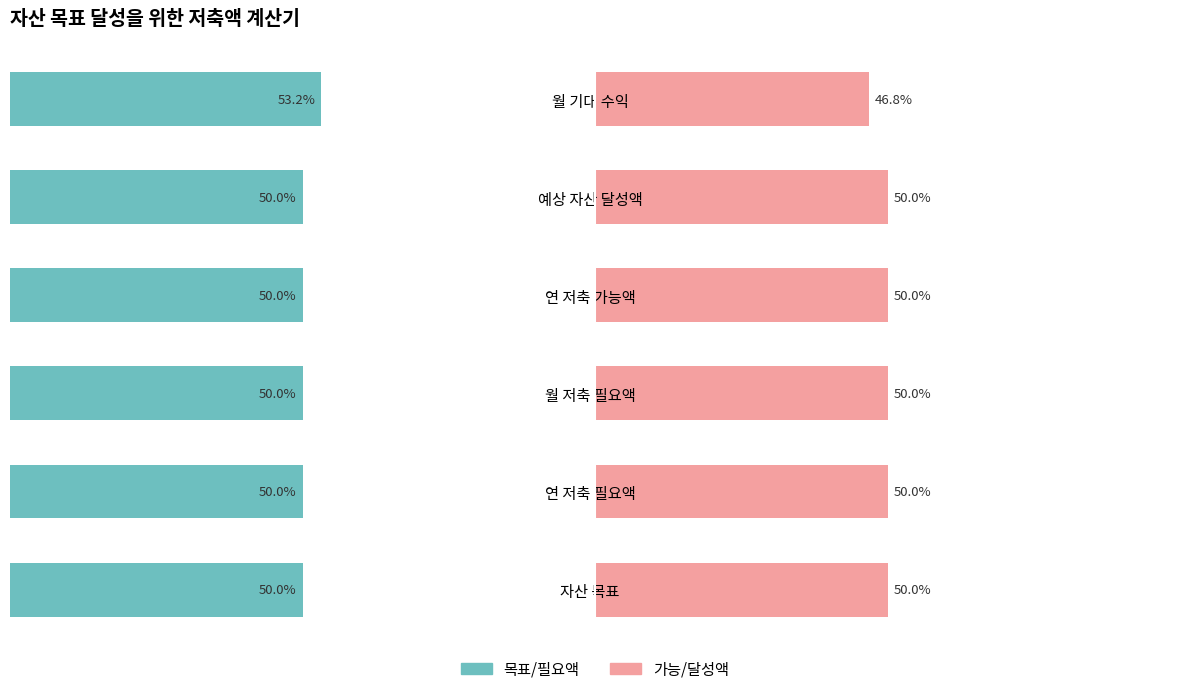

What are all the series names shown in the legend?

목표/필요액, 가능/달성액